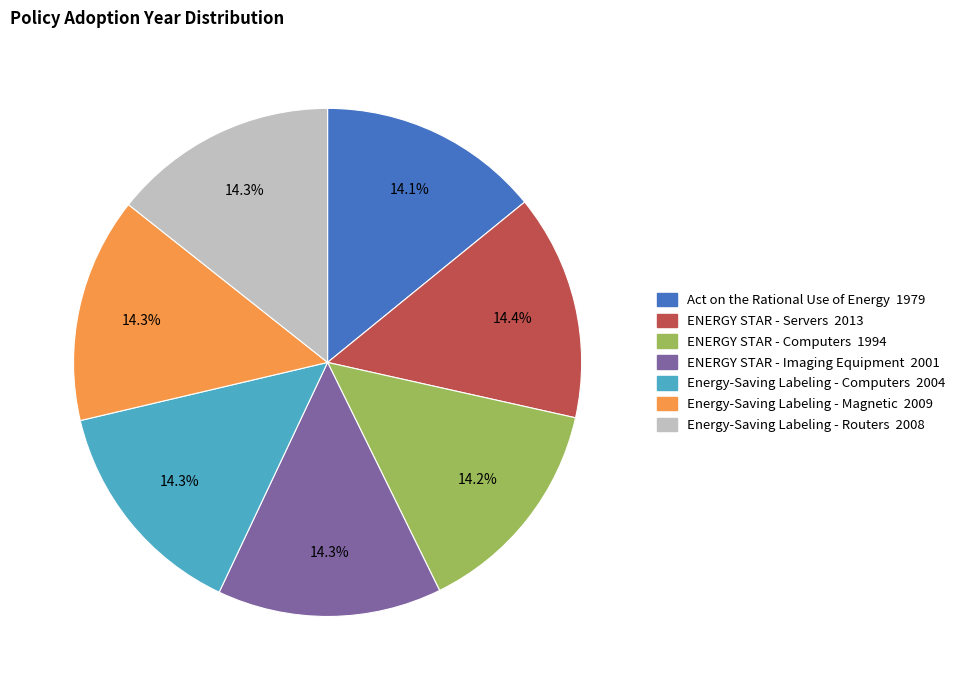

Approximately how many times larger is the value at ENERGY STAR - Servers compared to Energy-Saving Labeling - Magnetic?

1.0